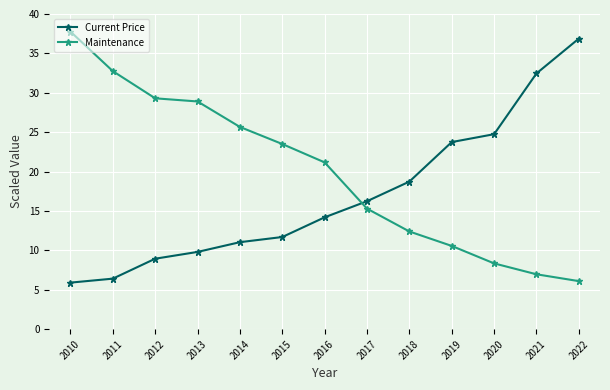

Which series has the largest range (max minus min)?

Maintenance